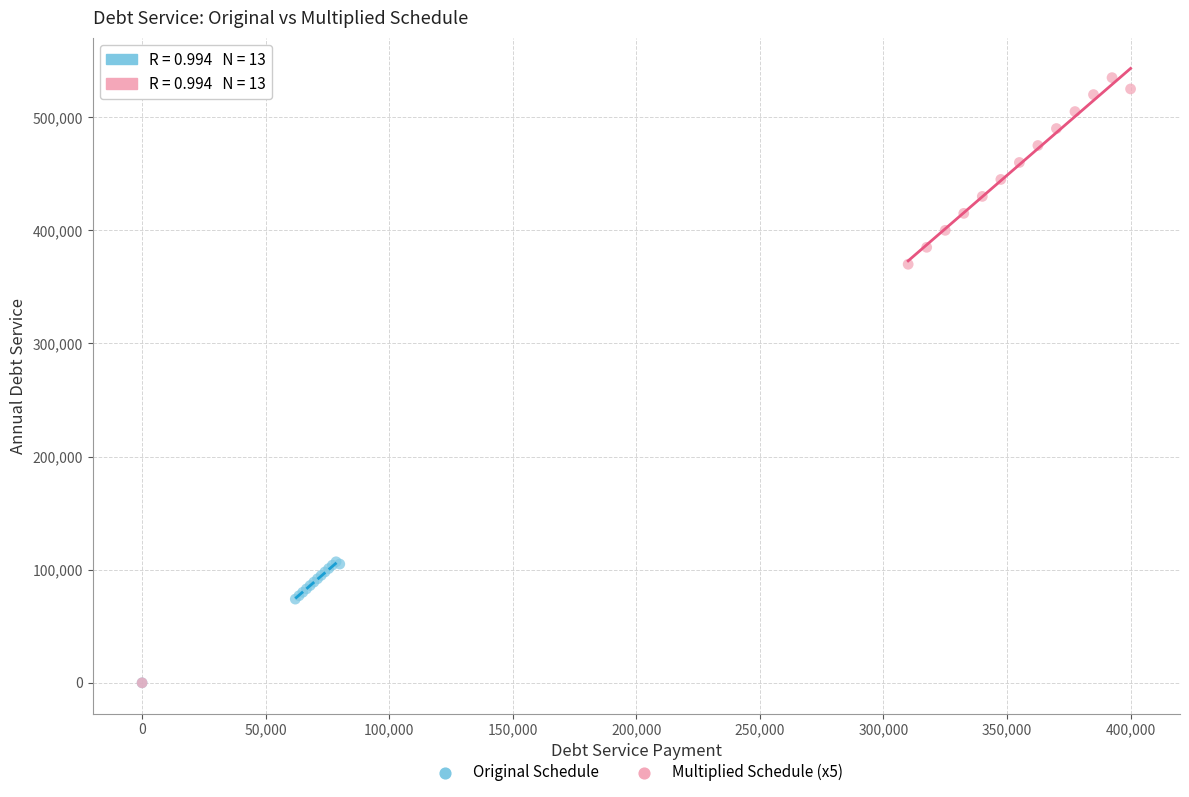

Which series has the largest Y range (max minus min)?

Multiplied Schedule (x5)